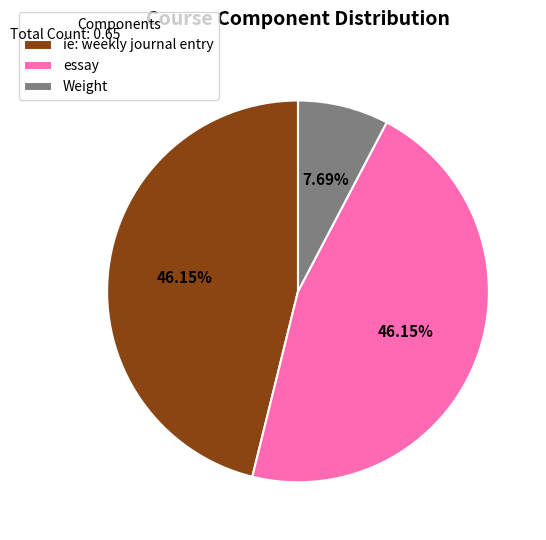

Which slice is the smallest?

Weight